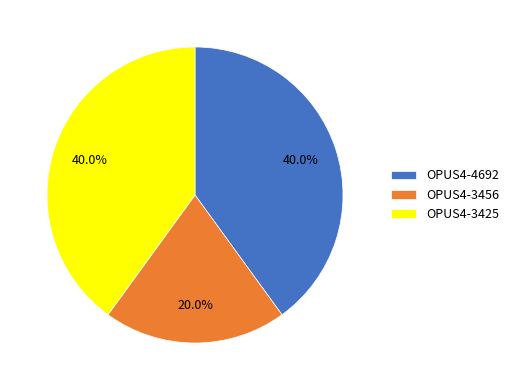

Is OPUS4-3456 the majority of the pie?

No